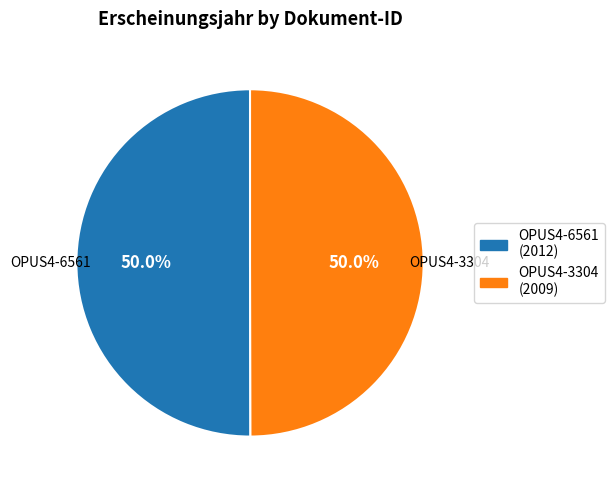

Count the number of slices in the pie.

2